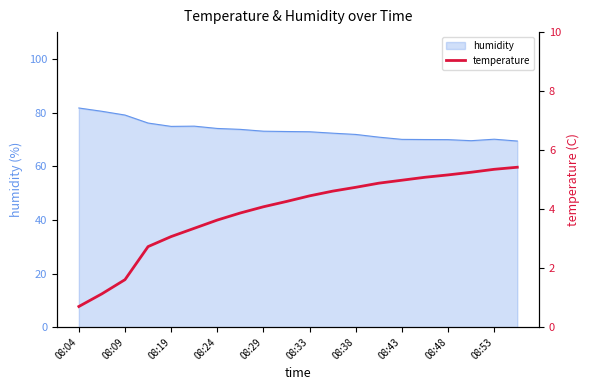

Is it true that humidity equals 119.4 at 08:04?

False